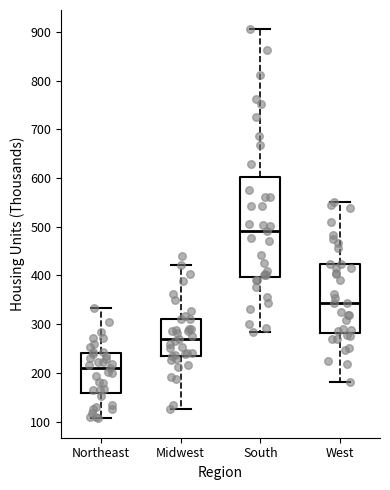

Comparing the boxes themselves (not the whiskers), which one is the tallest?

South